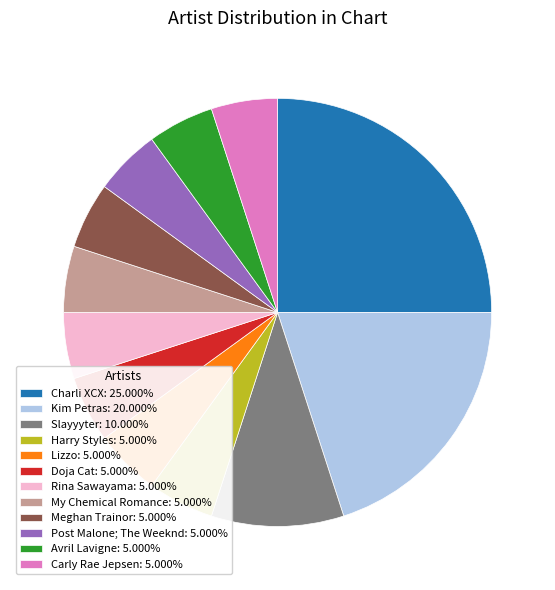

Does any single category account for the majority?

No